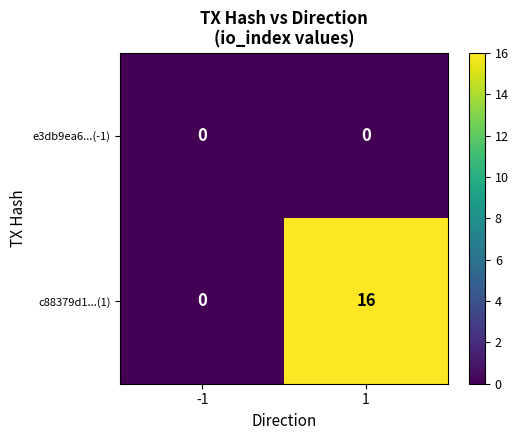

Reading right to left, what are all the values shown in this chart?

e3db9ea6...(-1): 1=0	-1=0
c88379d1...(1): 1=16	-1=0